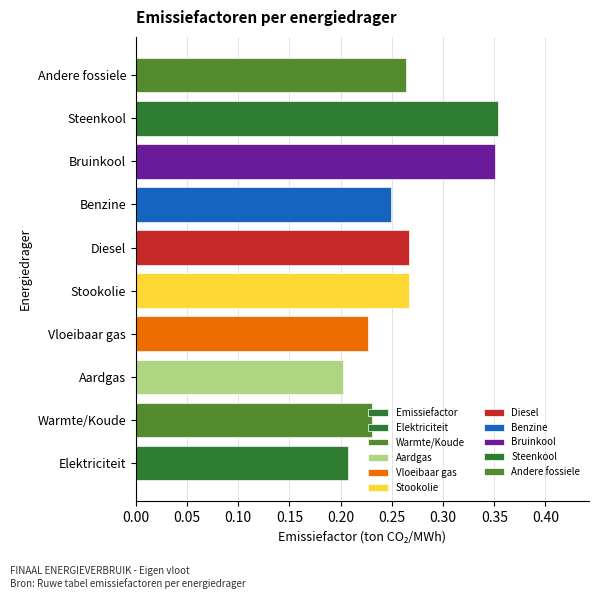

Reading right to left, extract all data points from this chart.

0.3	0.4	0.4	0.2	0.3	0.3	0.2	0.2	0.2	0.2